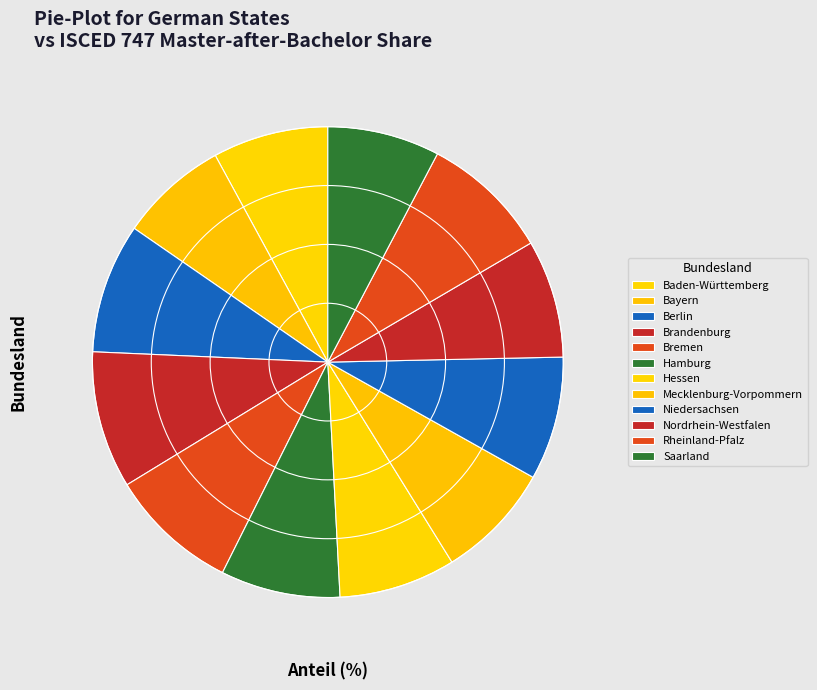

How many segments does this pie chart have?

12